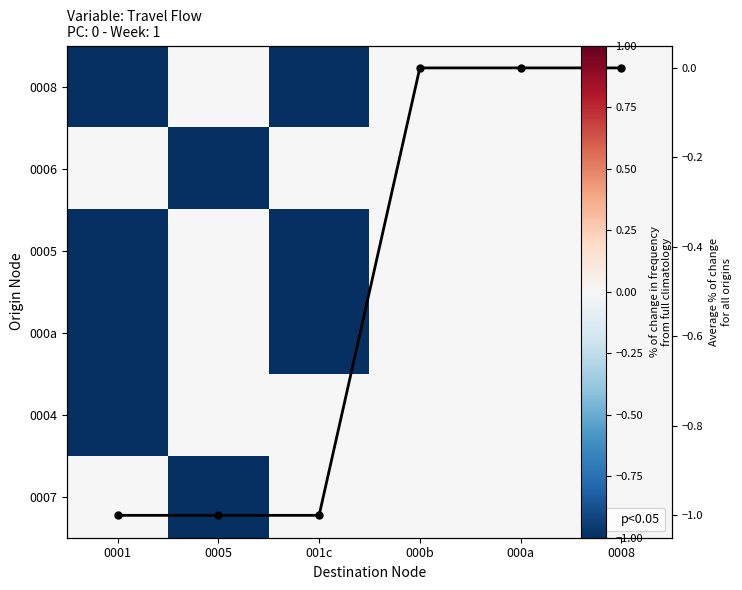

What is the lowest value of the 0007 series?

-1